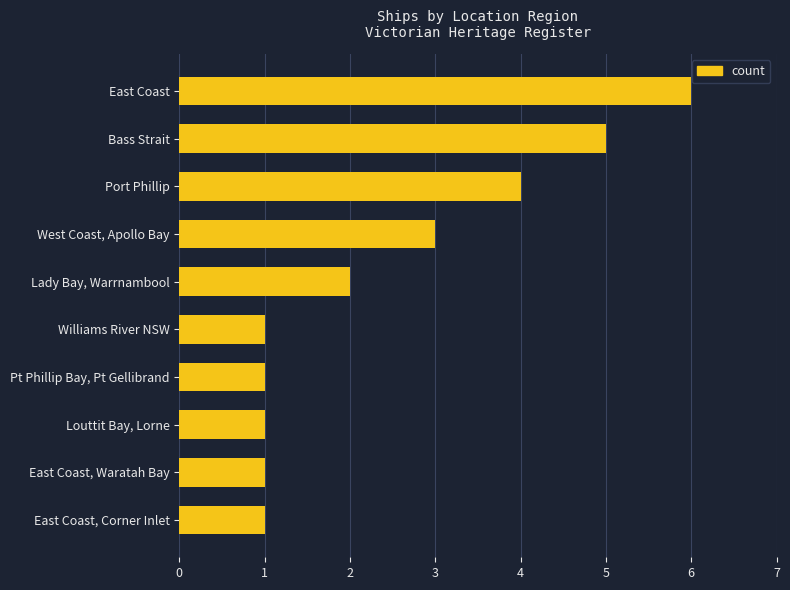

Reading top to bottom, extract all data points from this chart.

East Coast=6	Bass Strait=5	Port Phillip=4	West Coast, Apollo Bay=3	Lady Bay, Warrnambool=2	Williams River NSW=1	Pt Phillip Bay, Pt Gellibrand=1	Louttit Bay, Lorne=1	East Coast, Waratah Bay=1	East Coast, Corner Inlet=1